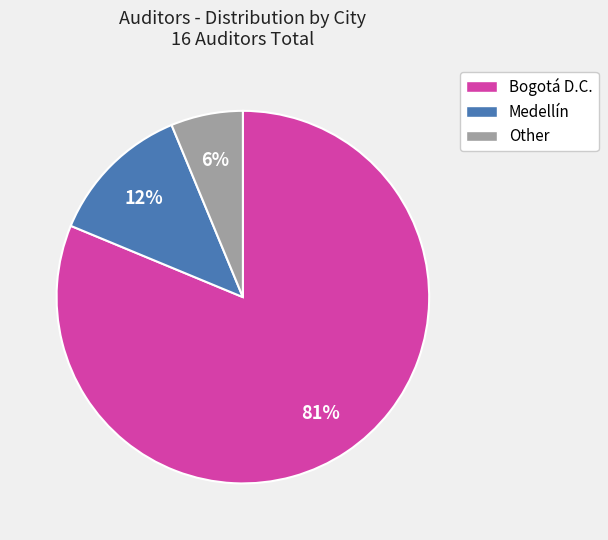

Count the number of slices in the pie.

3